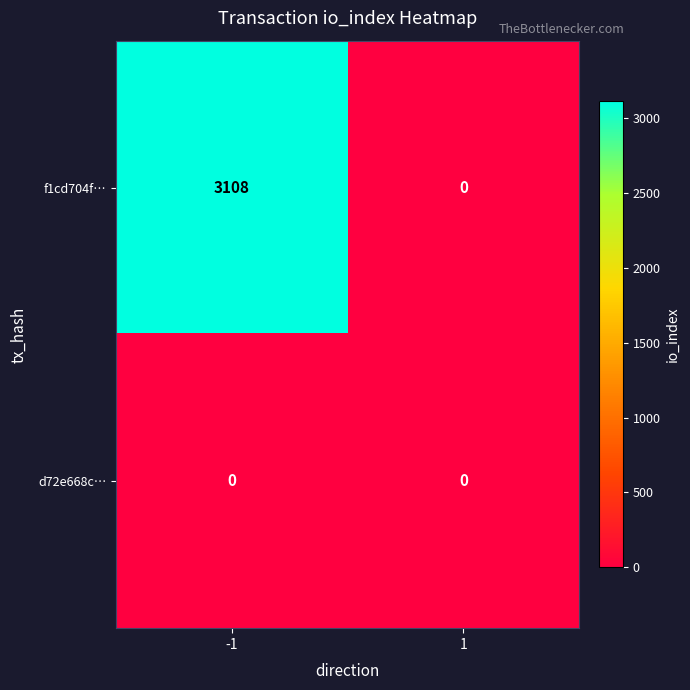

Which series has the largest range (max minus min)?

f1cd704f…